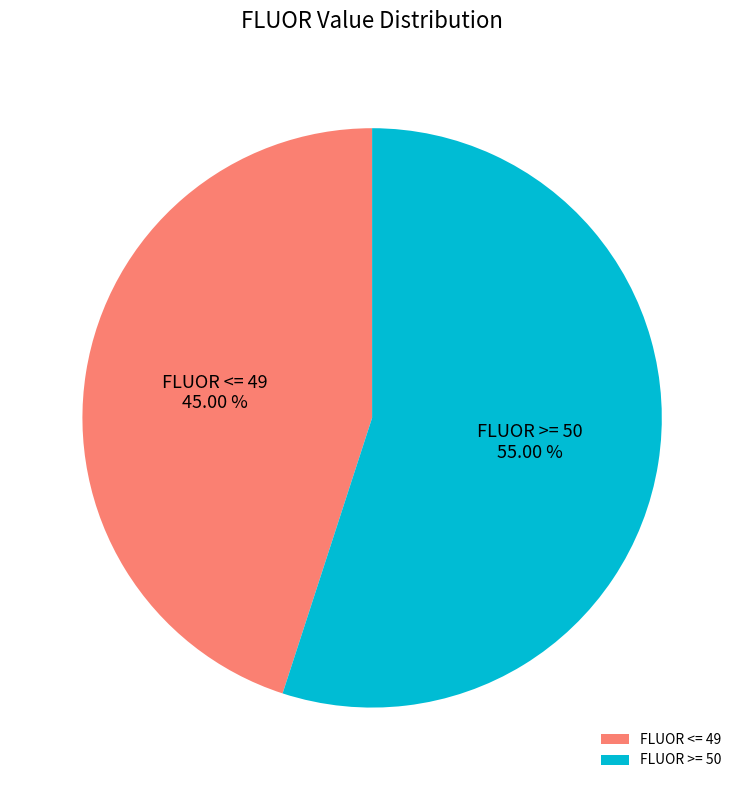

What is the largest slice in the pie chart?

FLUOR >= 50